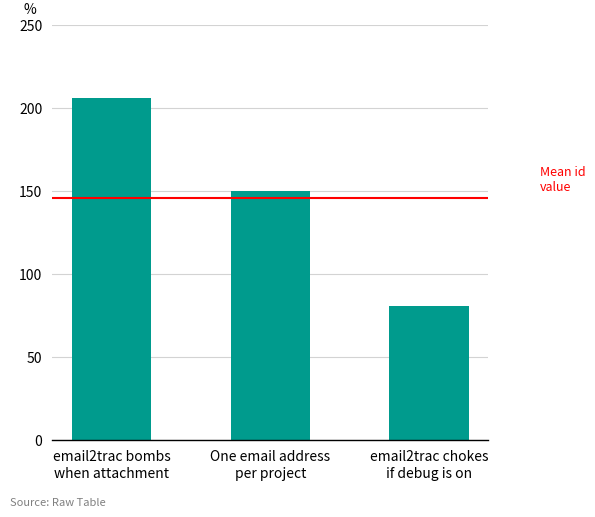

Between One email address
per project and email2trac bombs
when attachment, which is larger?

email2trac bombs
when attachment